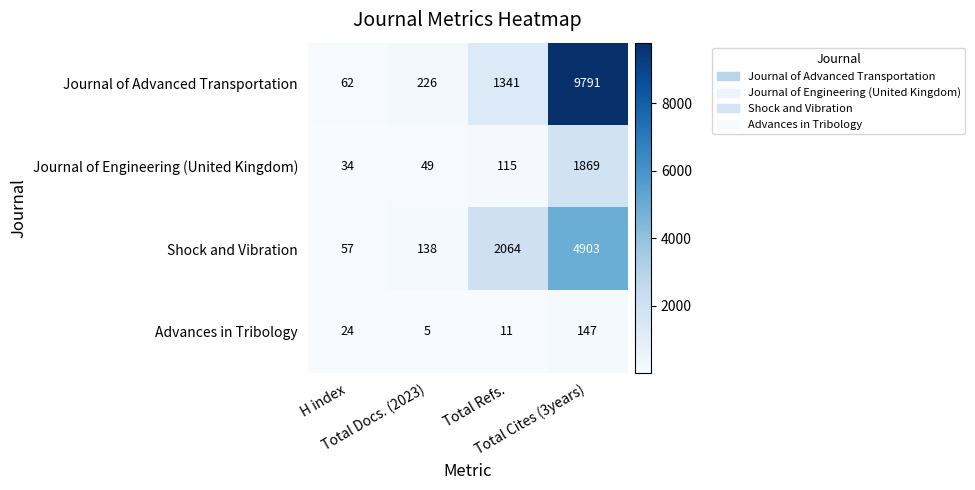

Rank the series by their average value, from highest to lowest.

Journal of Advanced Transportation, Shock and Vibration, Journal of Engineering (United Kingdom), Advances in Tribology